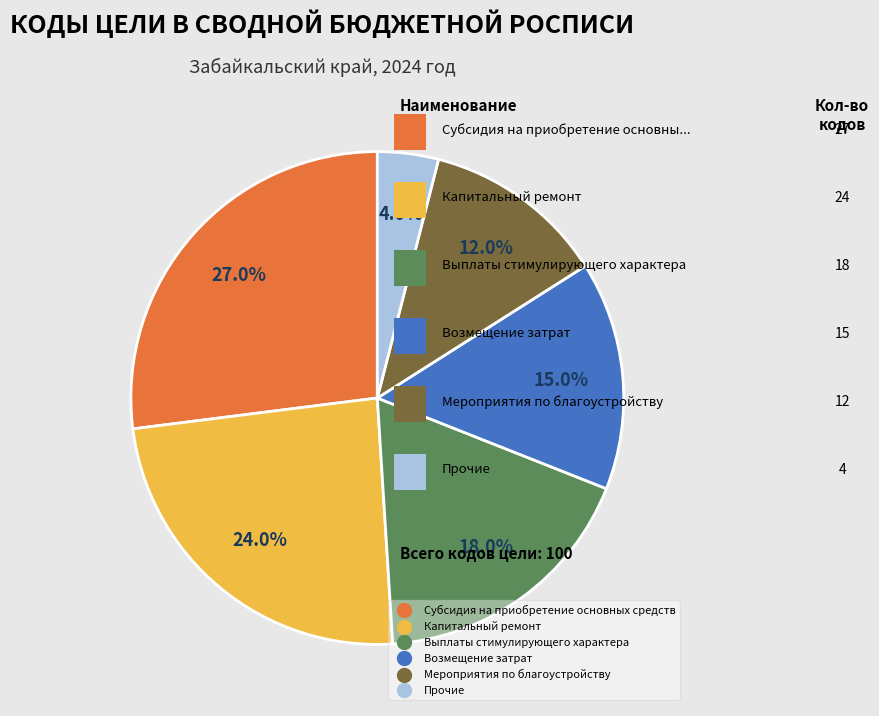

True or false: Мероприятия по благоустройству accounts for 1% of the total.

False